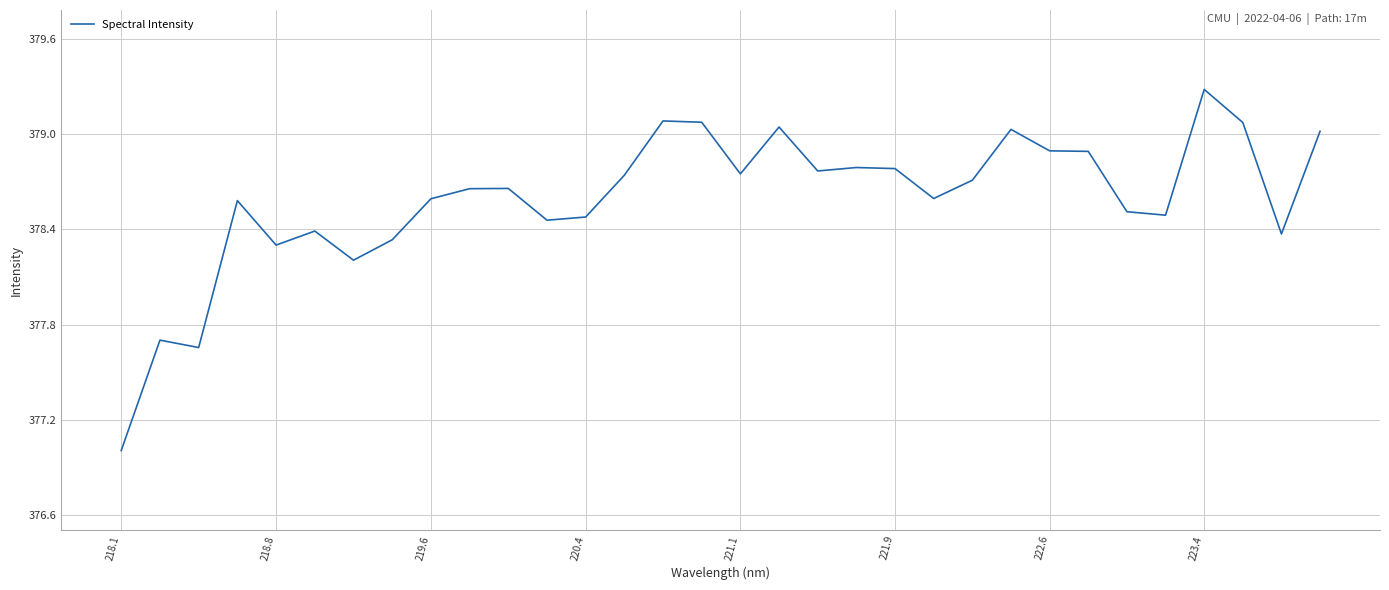

What is the smallest value displayed?

377.0